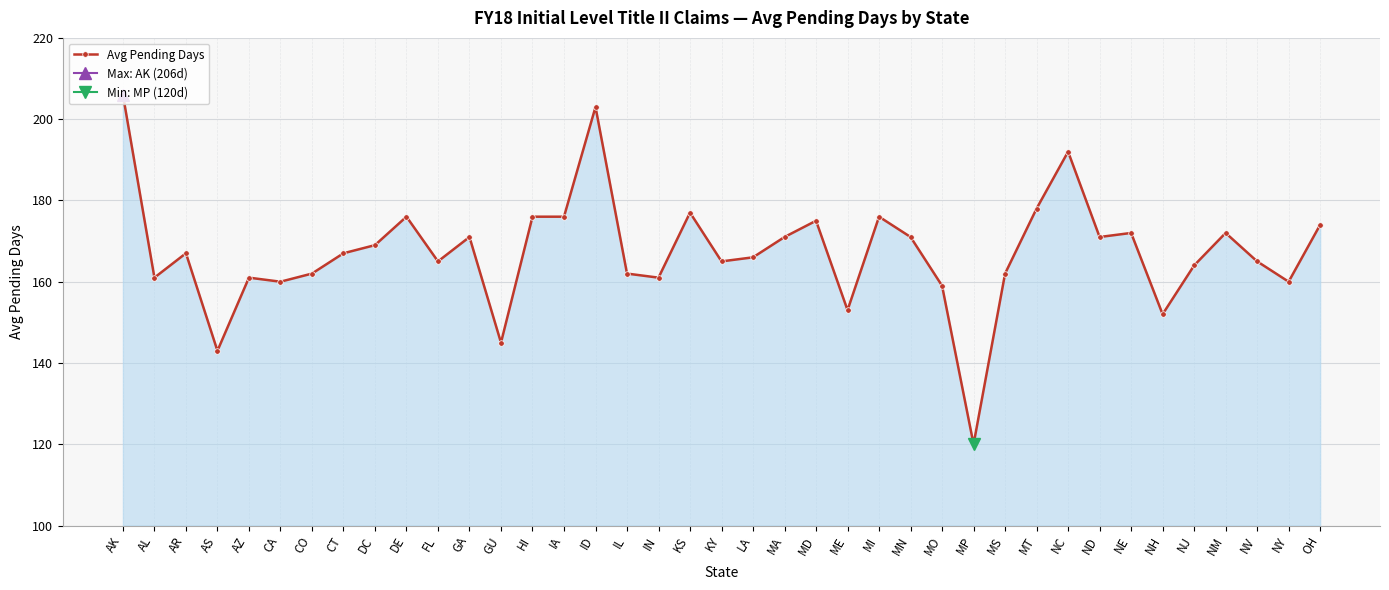

Reading left to right, extract all data points from this chart.

206	161	167	143	161	160	162	167	169	176	165	171	145	176	176	203	162	161	177	165	166	171	175	153	176	171	159	120	162	178	192	171	172	152	164	172	165	160	174